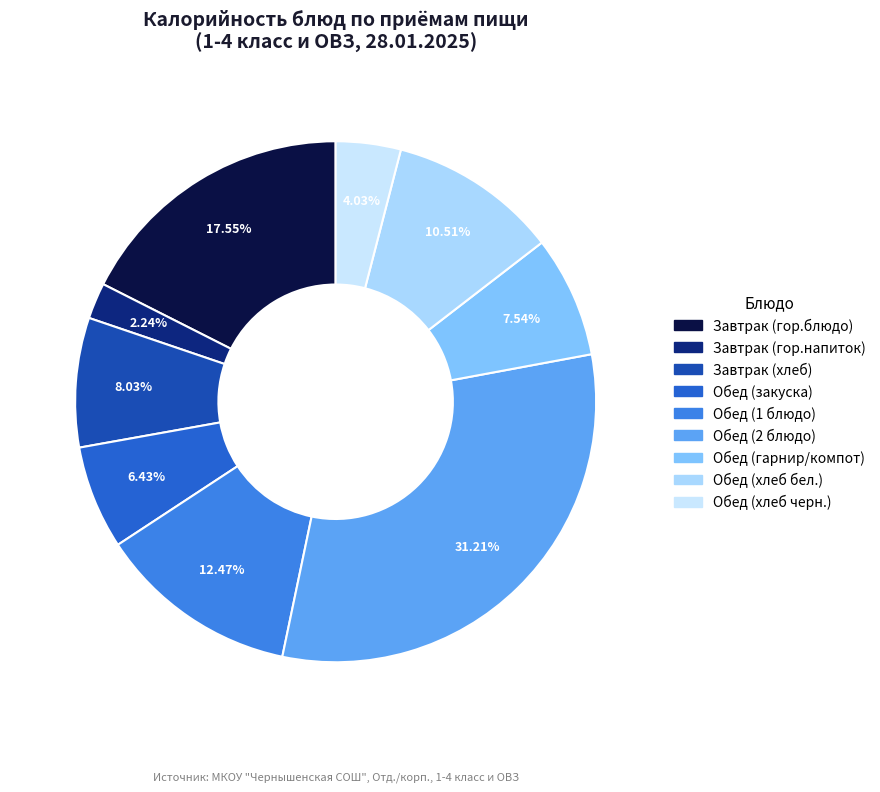

Count the number of slices in the pie.

9